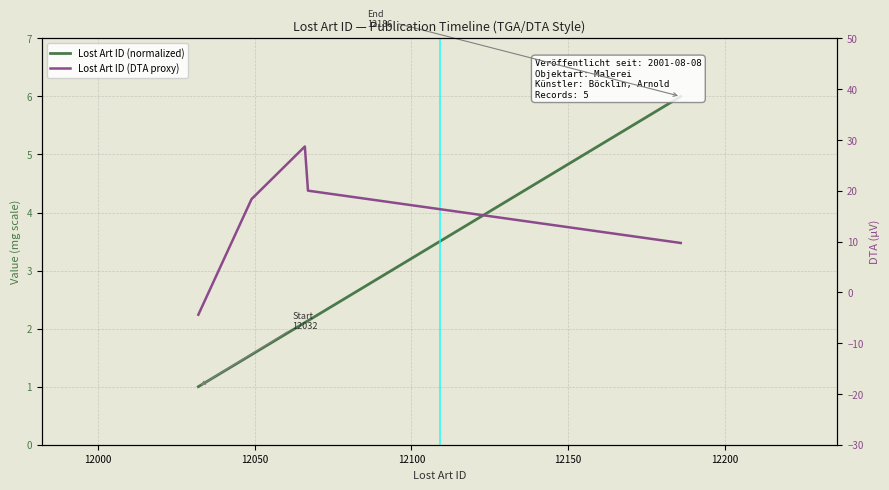

Which series ends up on top after the final intersection of Lost Art ID (DTA proxy) and Lost Art ID (normalized)?

Lost Art ID (DTA proxy)